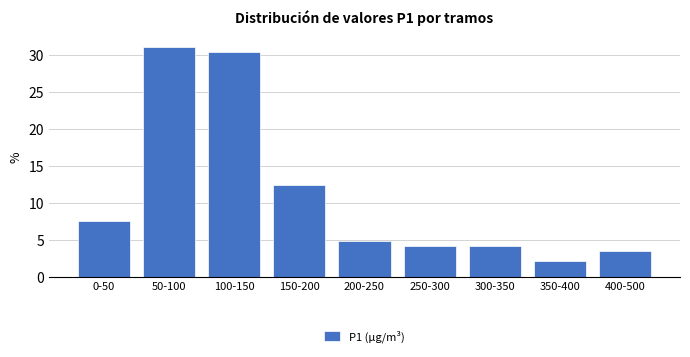

Reading right to left, transcribe all the data shown in this chart.

400-500=3.4	350-400=2.1	300-350=4.1	250-300=4.1	200-250=4.8	150-200=12.4	100-150=30.3	50-100=31.0	0-50=7.6